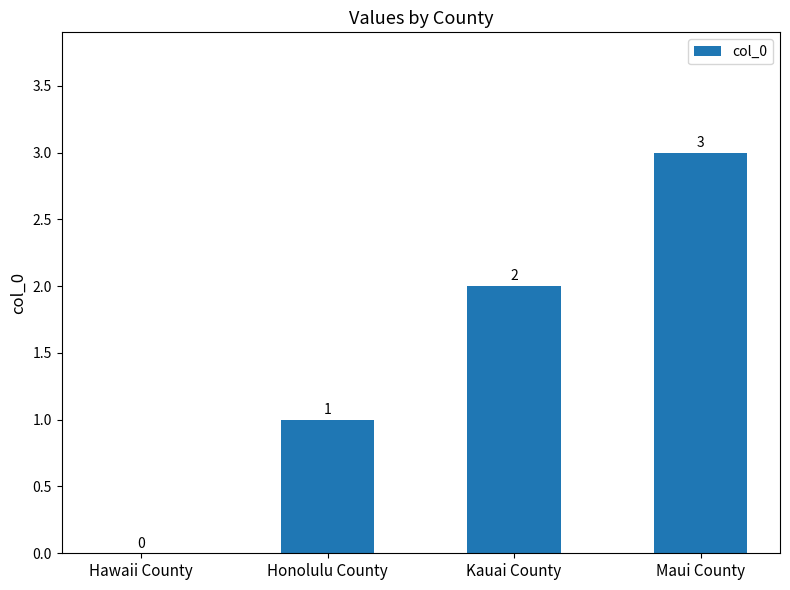

The value at Kauai County is 2. True or false?

True